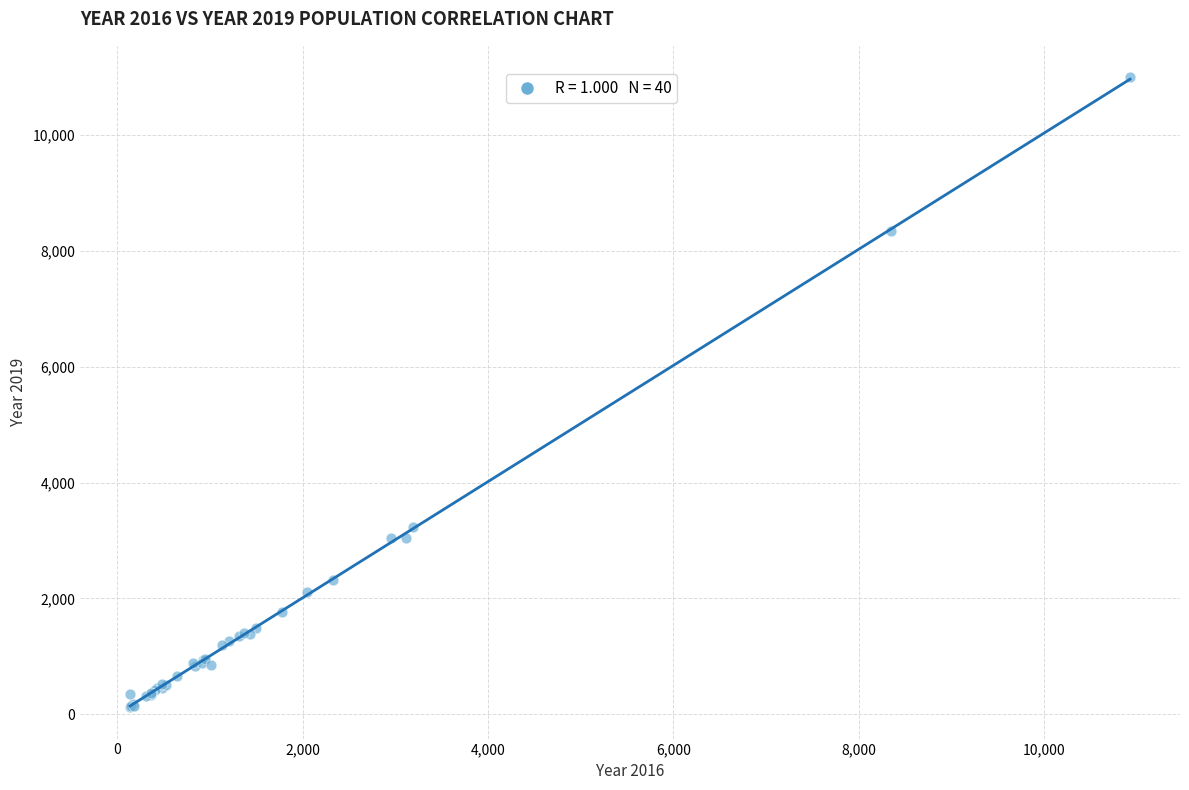

What Y value in the scatter plot is closest to 5559?

3233